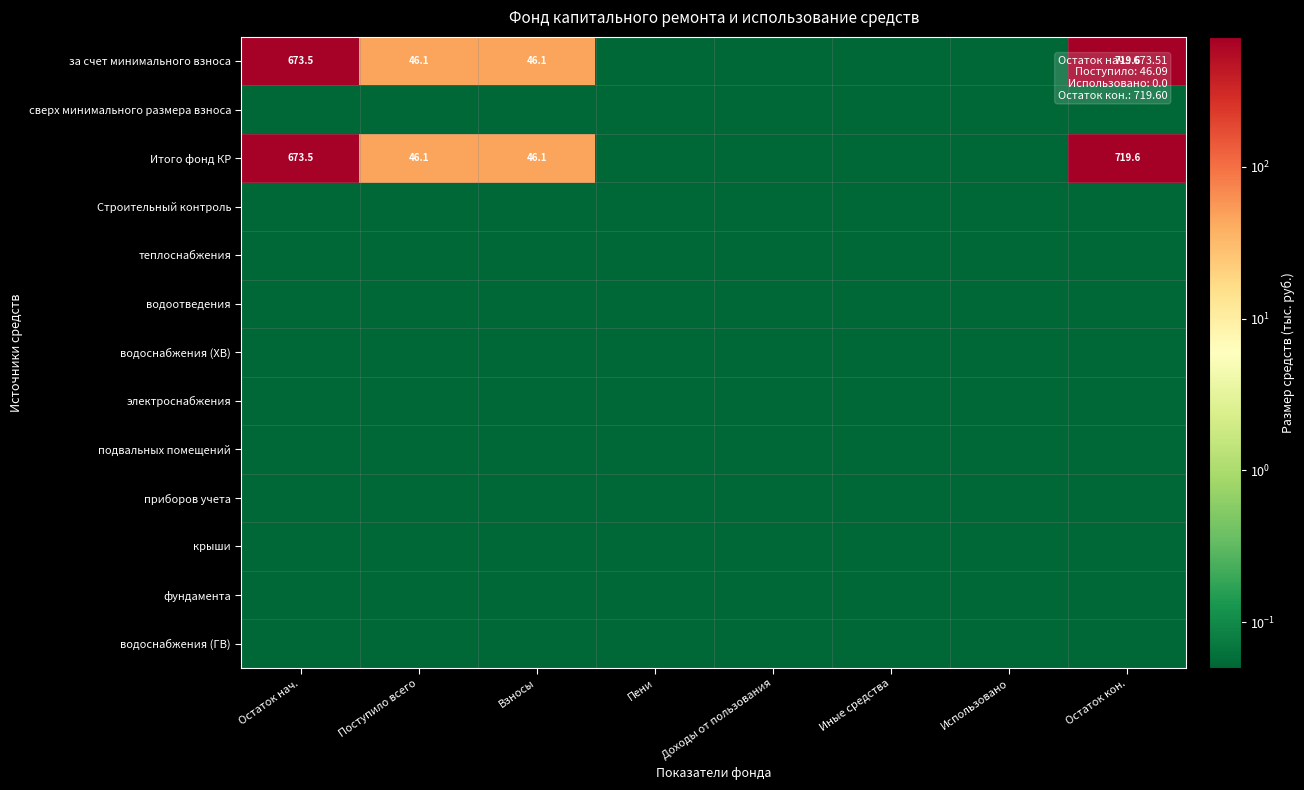

Rank the series by their maximum value, from highest to lowest.

за счет минимального взноса, Итого фонд КР, сверх минимального размера взноса, Строительный контроль, теплоснабжения, водоотведения, водоснабжения (ХВ), электроснабжения, подвальных помещений, приборов учета, крыши, фундамента, водоснабжения (ГВ)